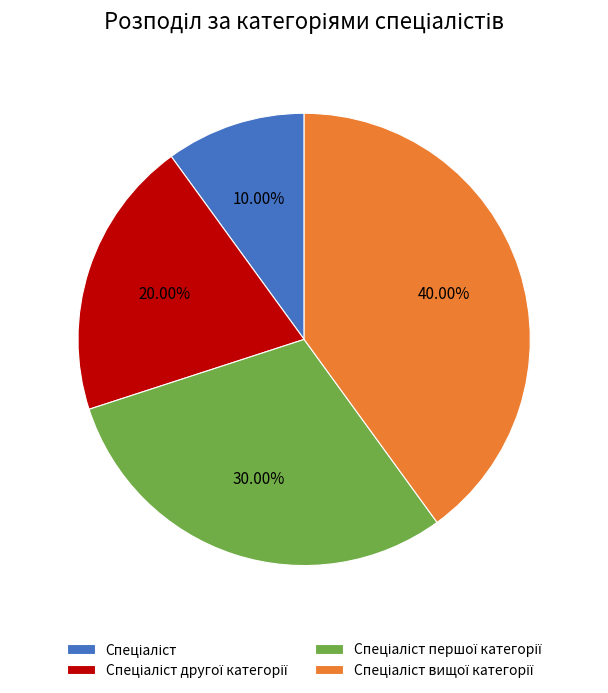

Is there any slice that represents more than half of the pie?

No